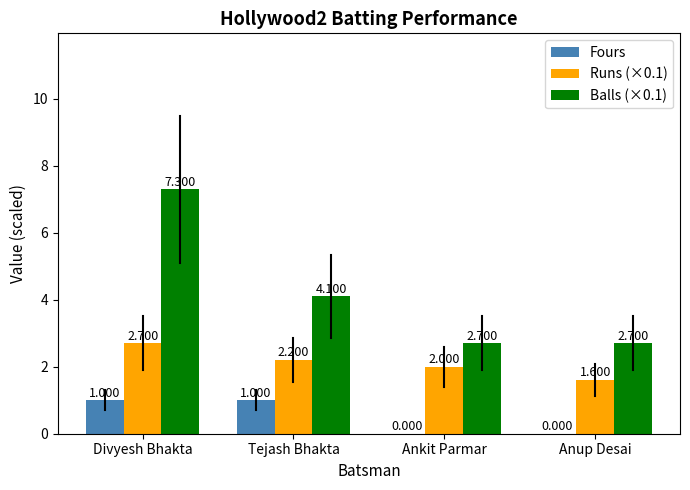

What is the greatest value displayed?

7.3